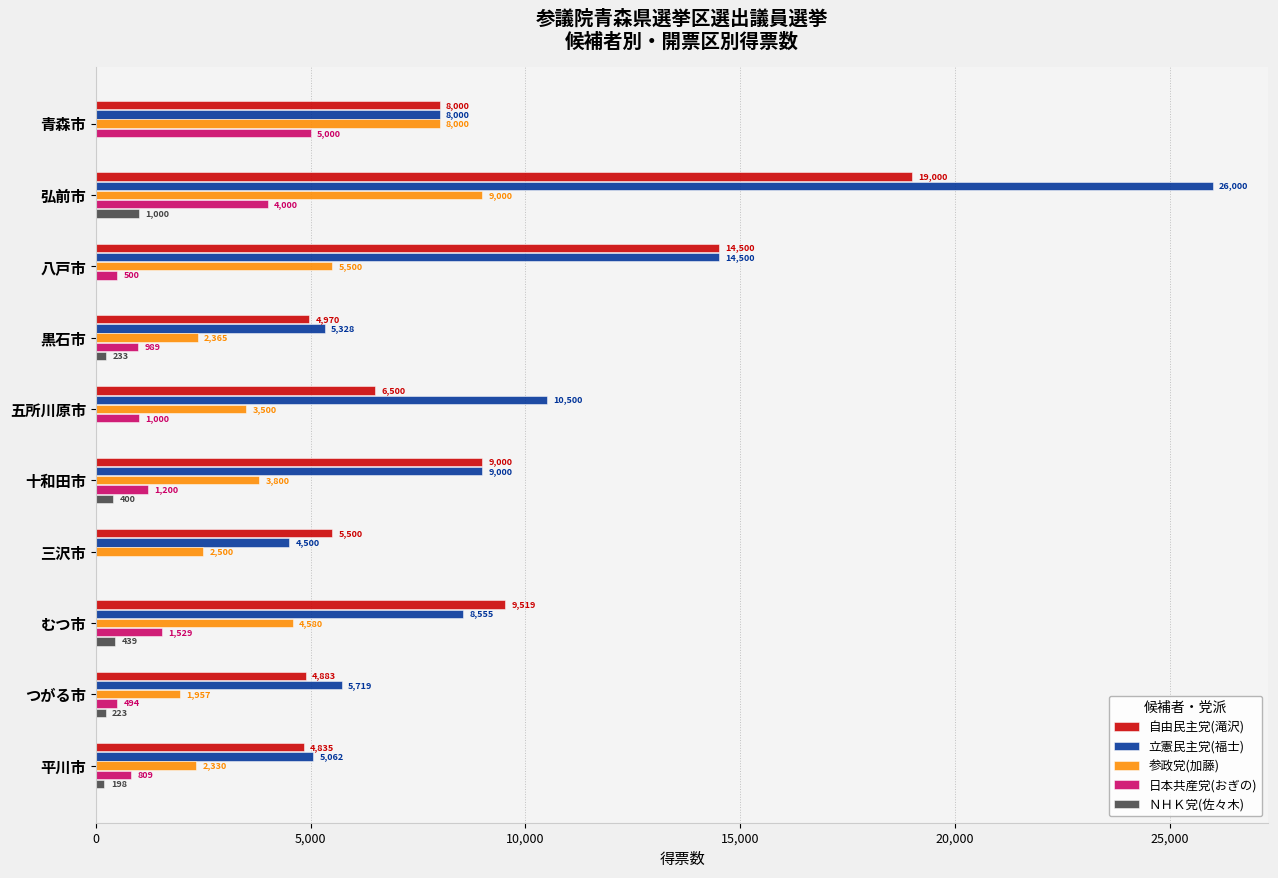

Where is 自由民主党(滝沢) nearest to the value 11917?

むつ市